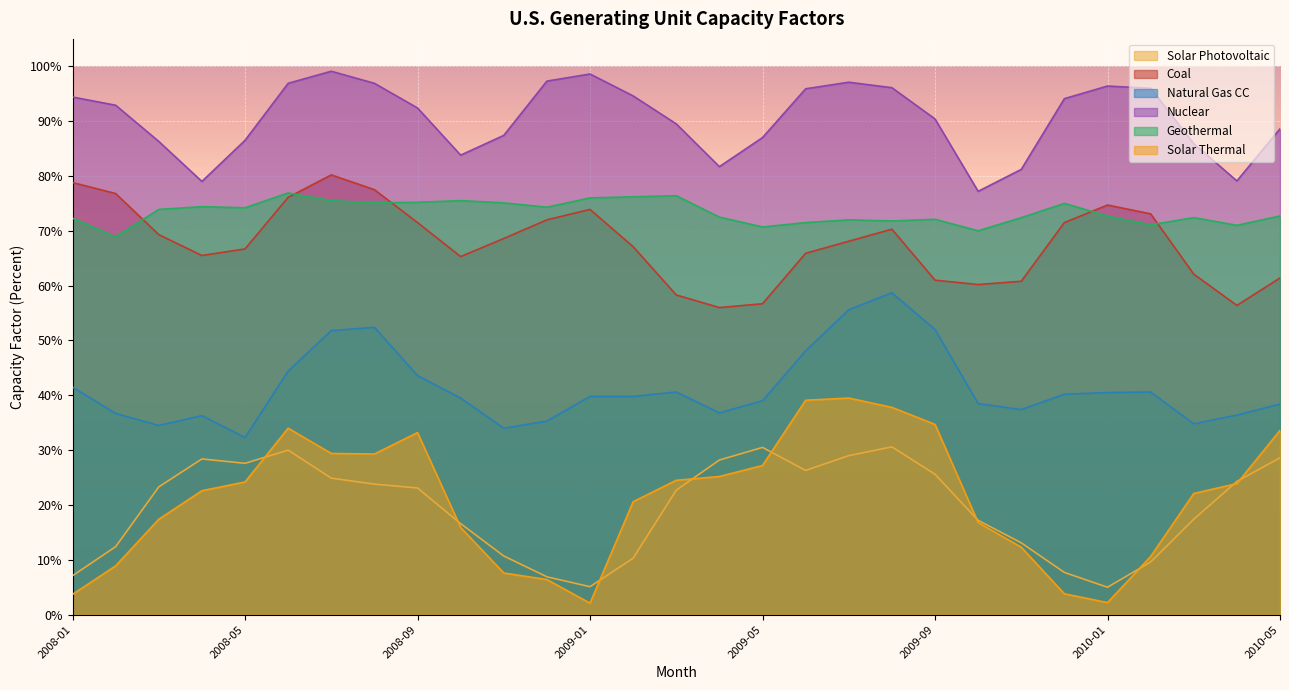

The Solar Photovoltaic series shows 43.4 at 2009-07. True or false?

False